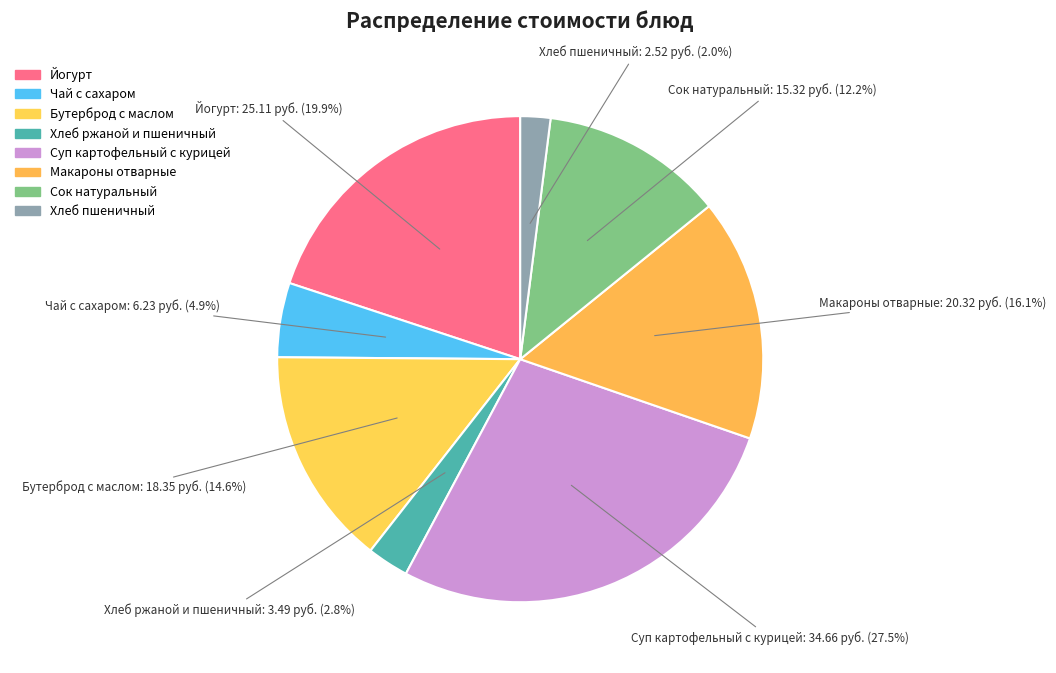

What percentage is NOT represented by Хлеб ржаной и пшеничный?

97.2%